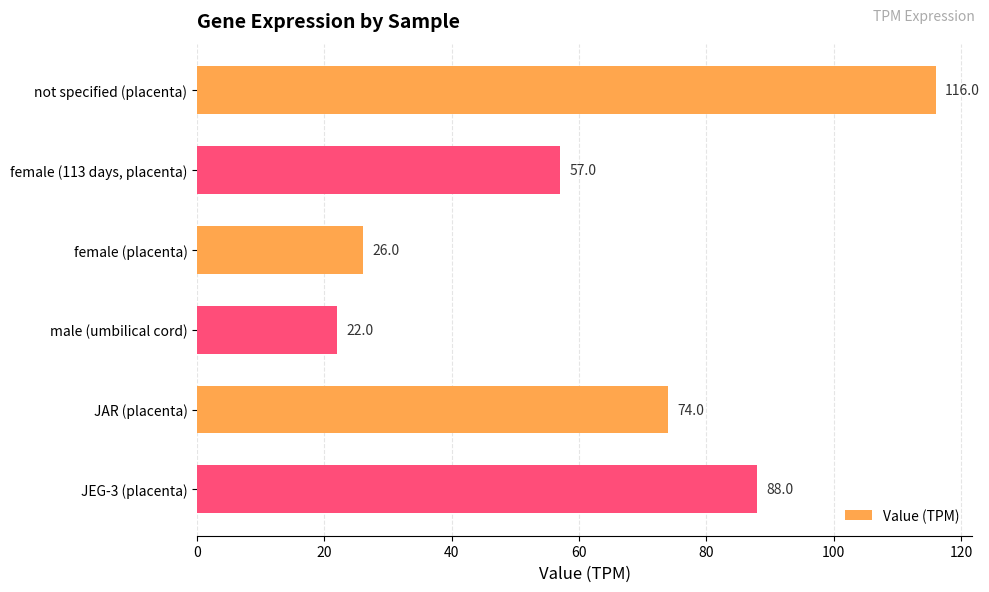

How many data points are less than 74?

3